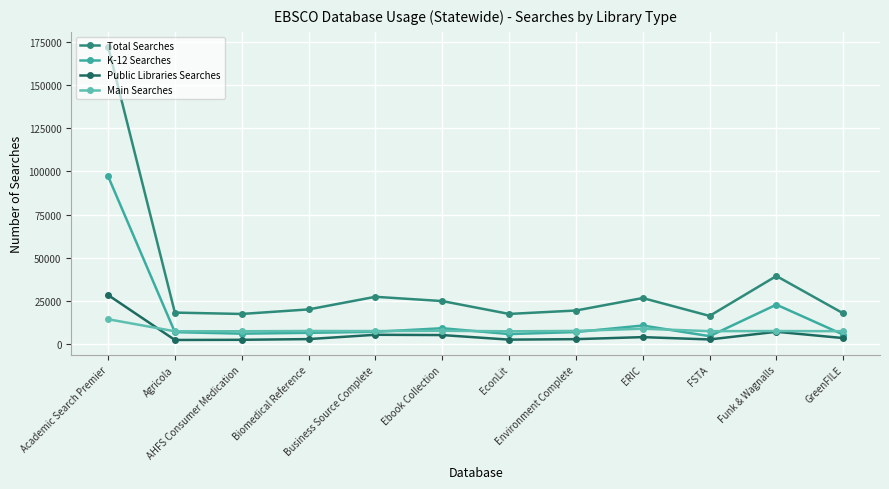

List the series in order of their peak value, highest first.

Total Searches, K-12 Searches, Public Libraries Searches, Main Searches